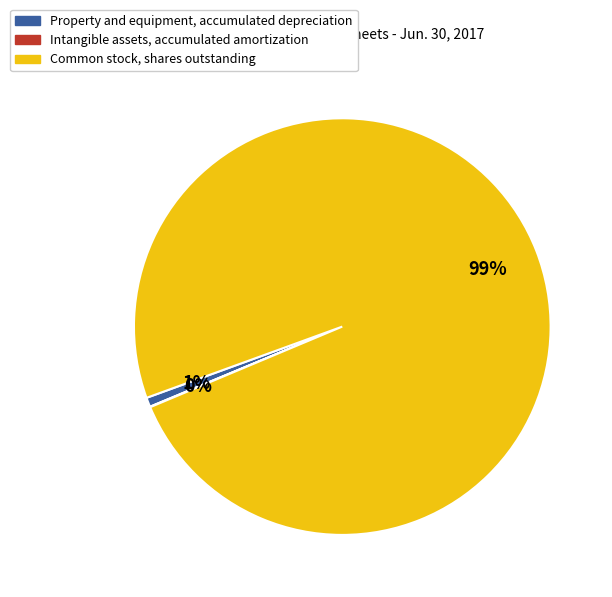

Which slice represents more than half of the pie?

Common stock, shares outstanding